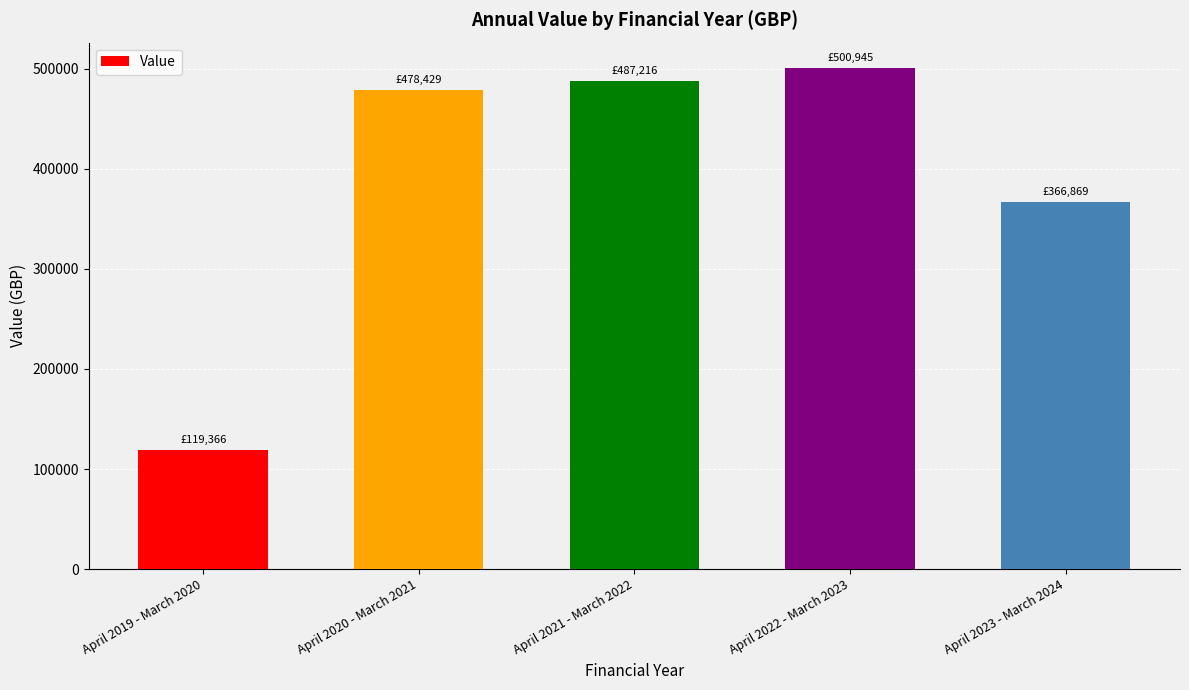

Are the bars grouped side by side (vs. stacked)?

No